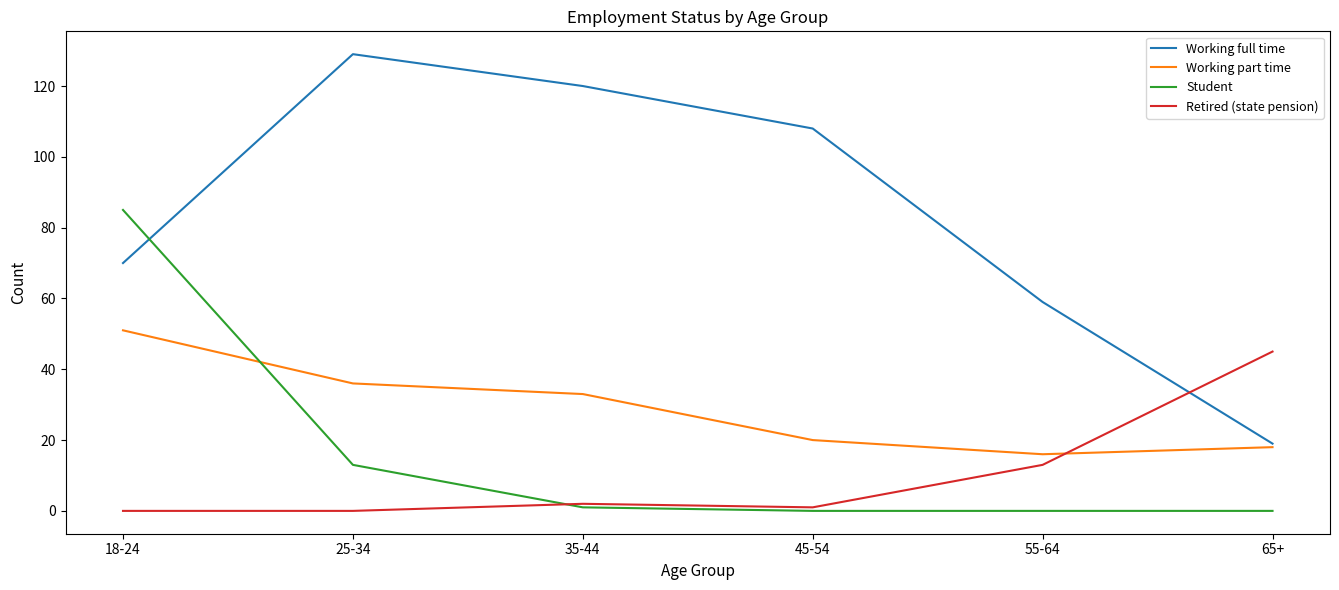

Which series has the largest range (max minus min)?

Working full time